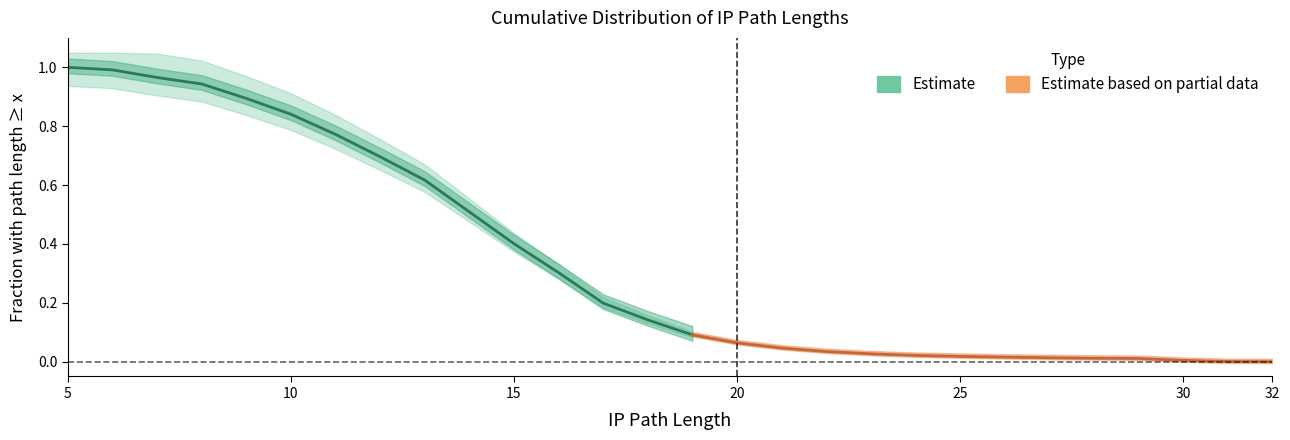

Is it true that Estimate equals 1.3 at 5?

False